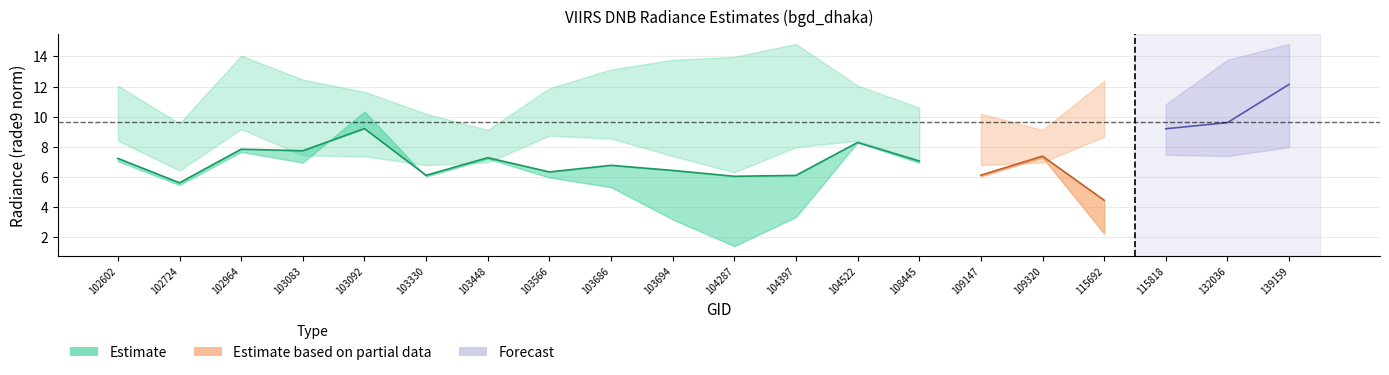

What is the difference between the second highest and second lowest values in the rade9_bin_1q series?

2.3